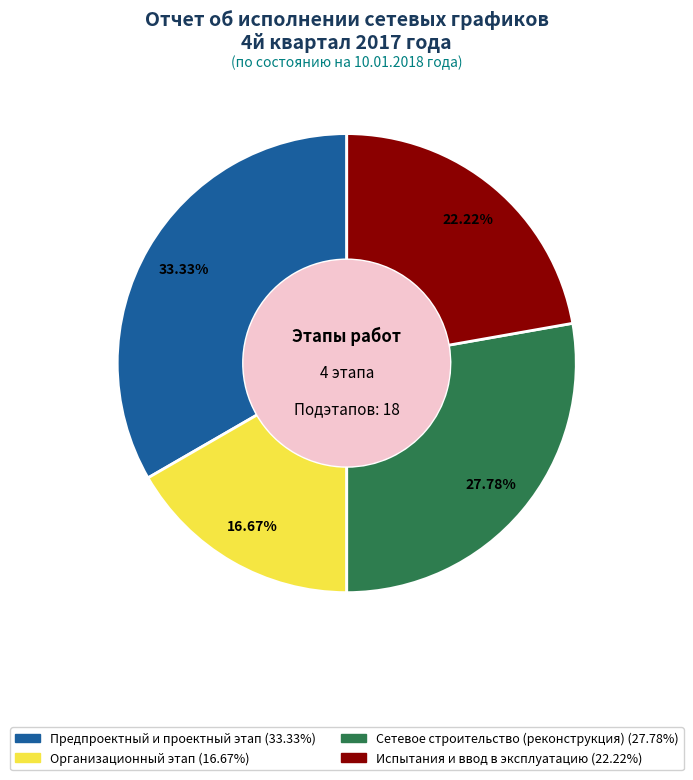

How many segments does this pie chart have?

4